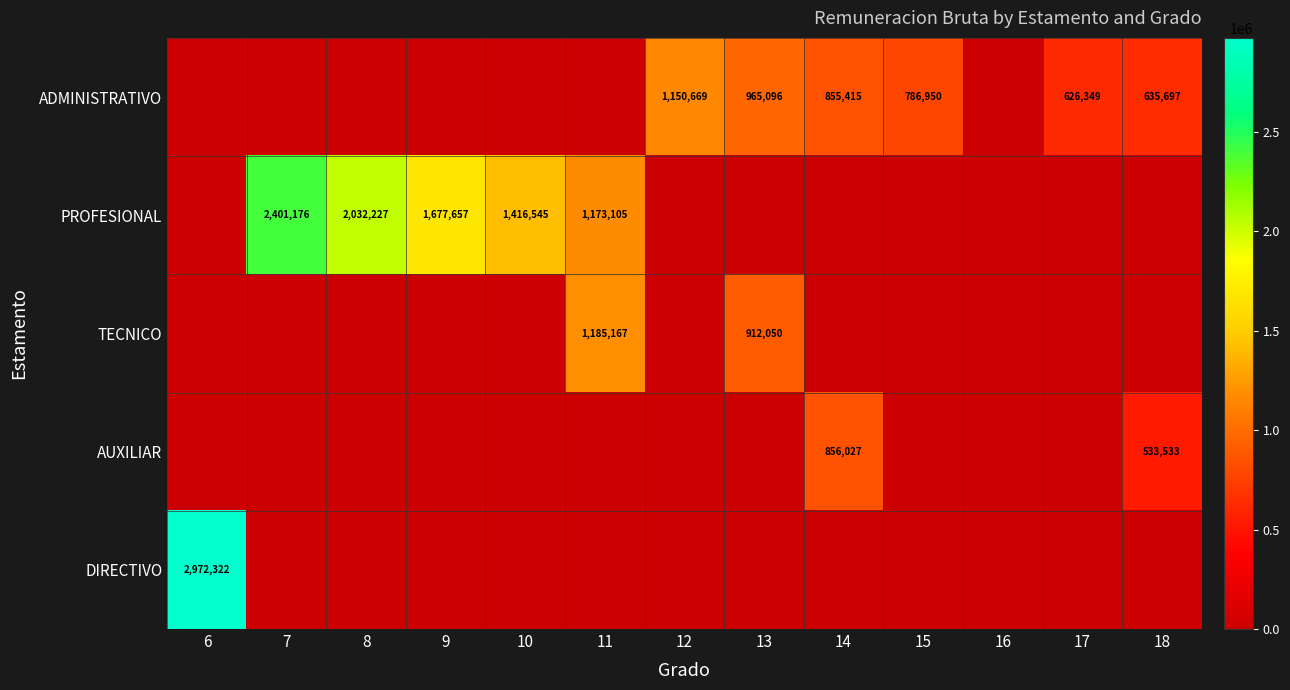

The AUXILIAR series shows 856027 at 14. True or false?

True